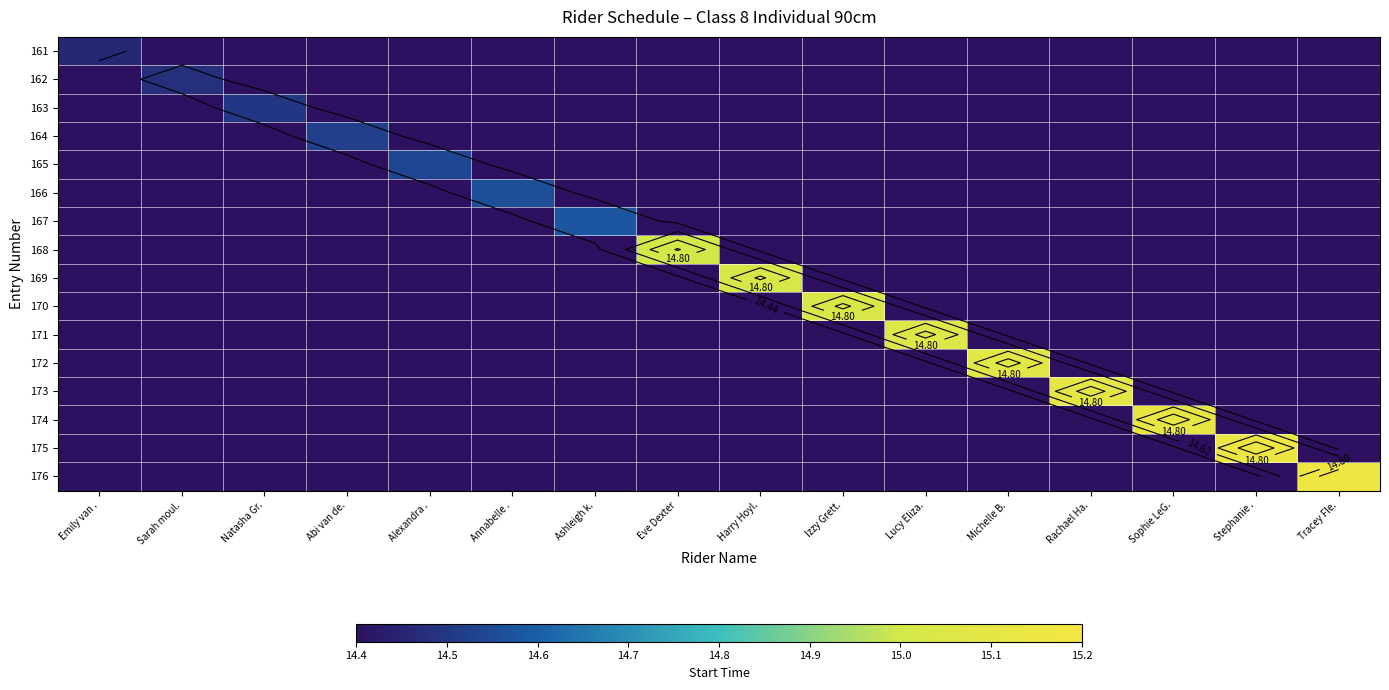

True or false: 170 has a value of 14.4 at Sarah moul..

True